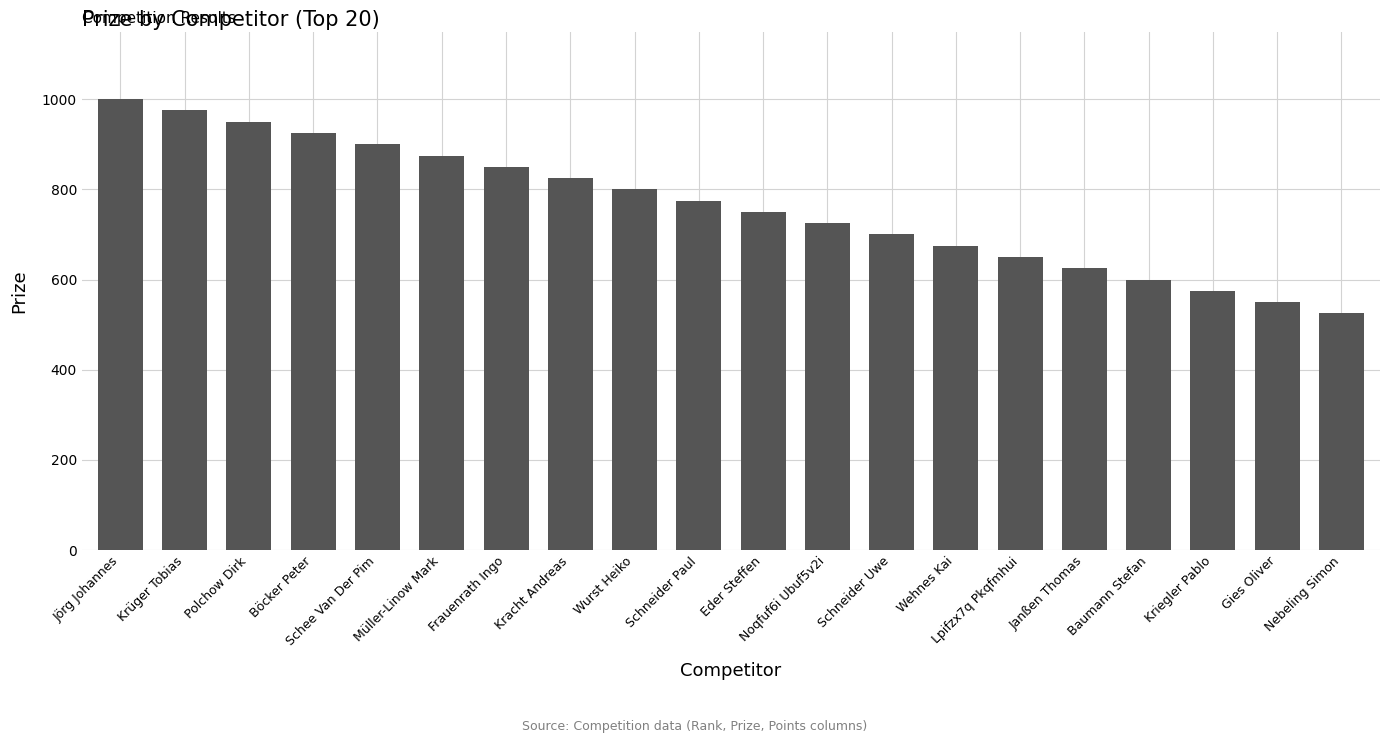

What is the label of the 19th bar from the left?

Gies Oliver